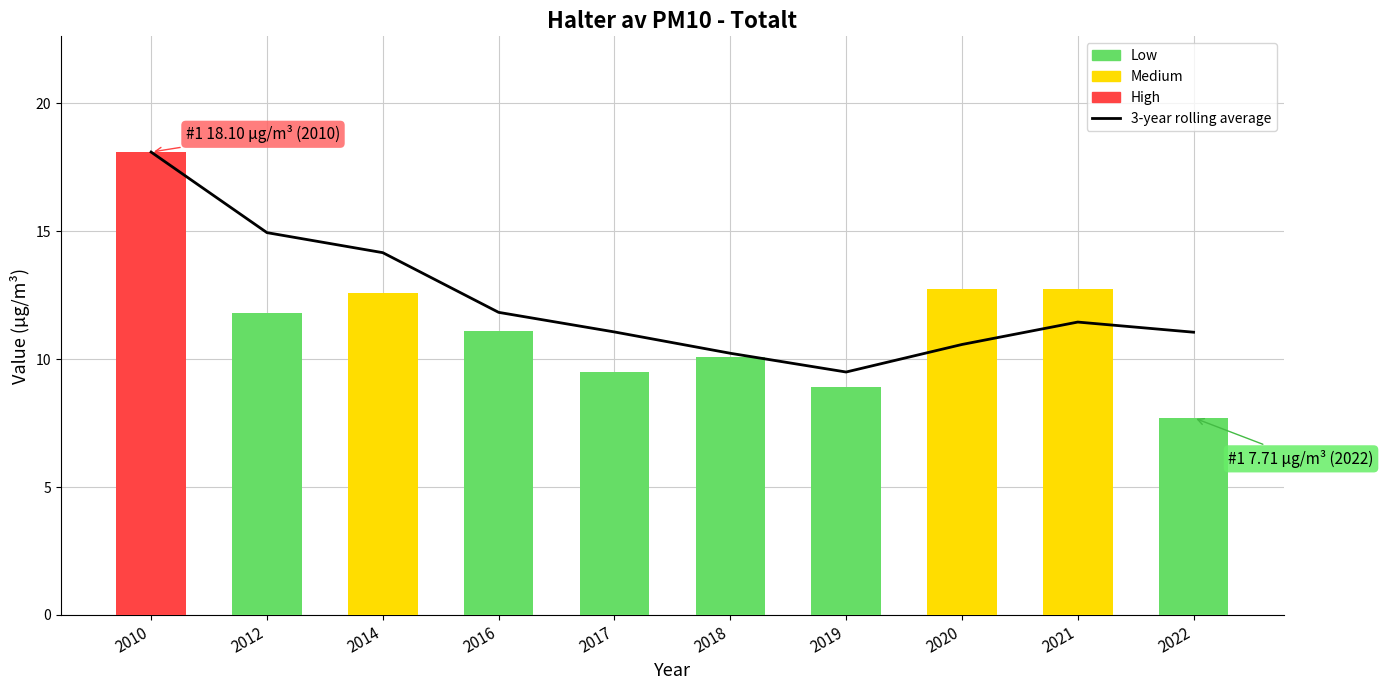

How many data points does each series have?

10